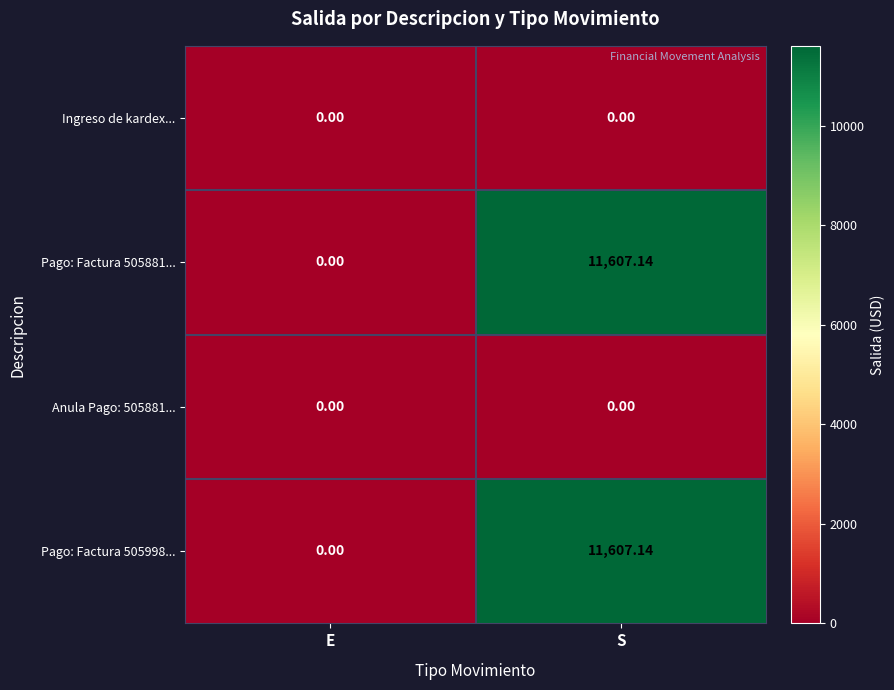

At which label does Pago: Factura 505881... first exceed 11607?

S